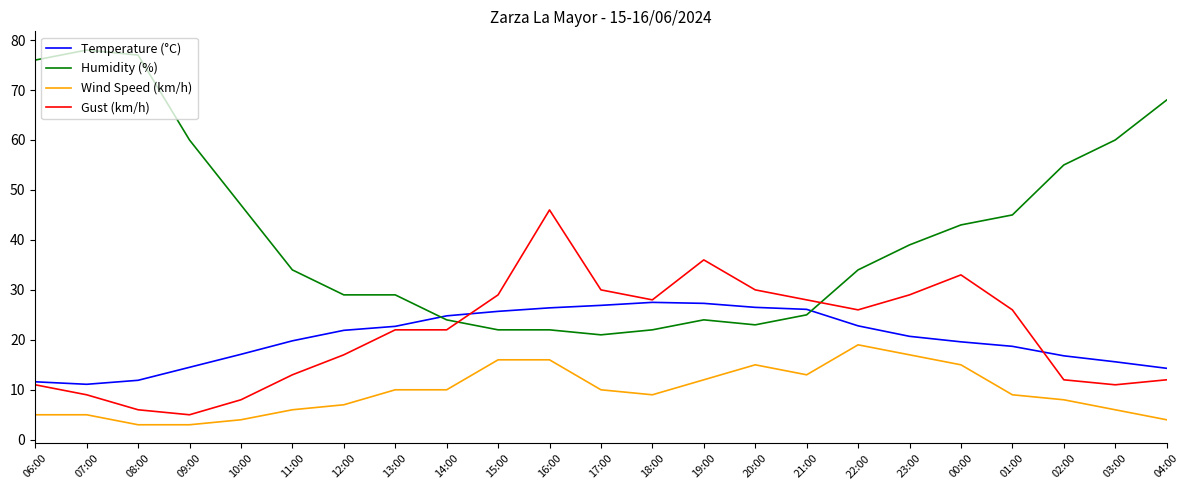

Is the value of Gust (km/h) at 01:00 greater than the value of Humidity (%) at 22:00?

No